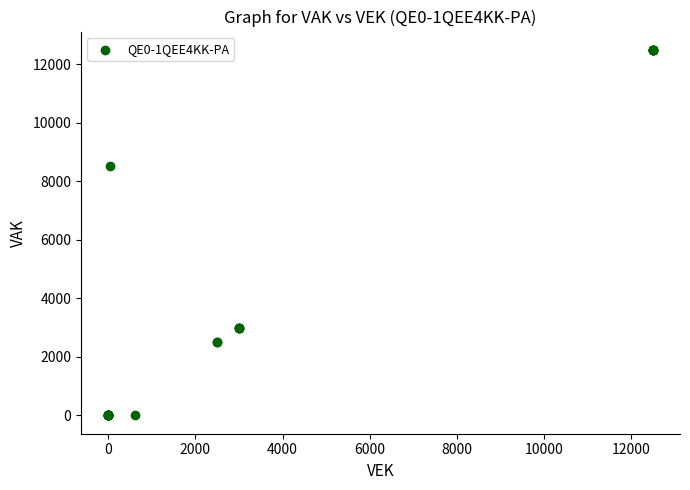

What Y value in the scatter plot is closest to 6250?

8525